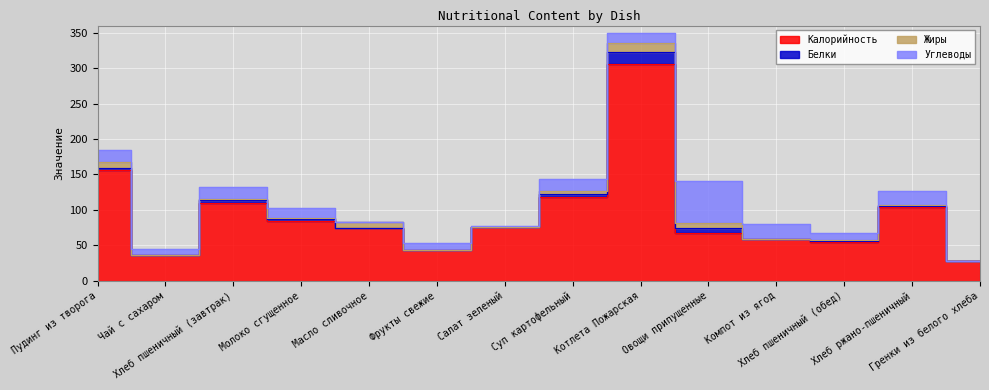

Where is the first local maximum for Калорийность?

Хлеб пшеничный (завтрак)